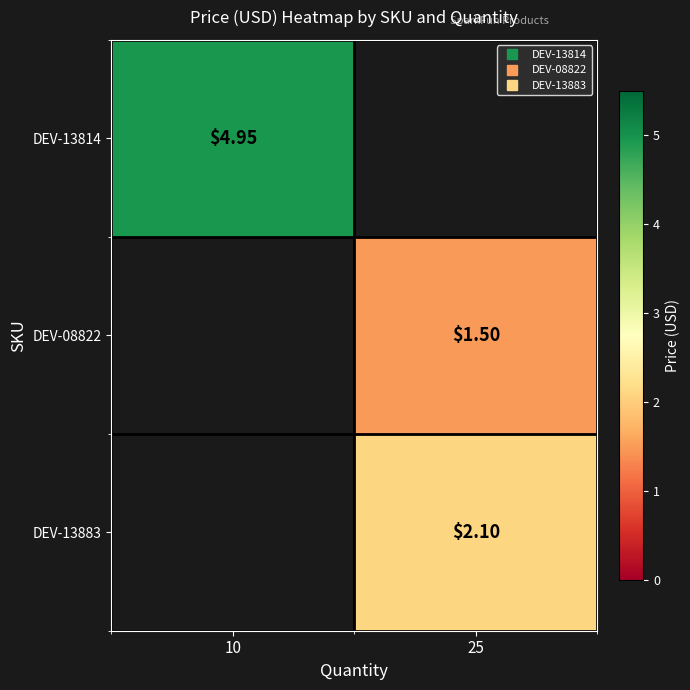

At how many categories does at least one series exceed 1?

2